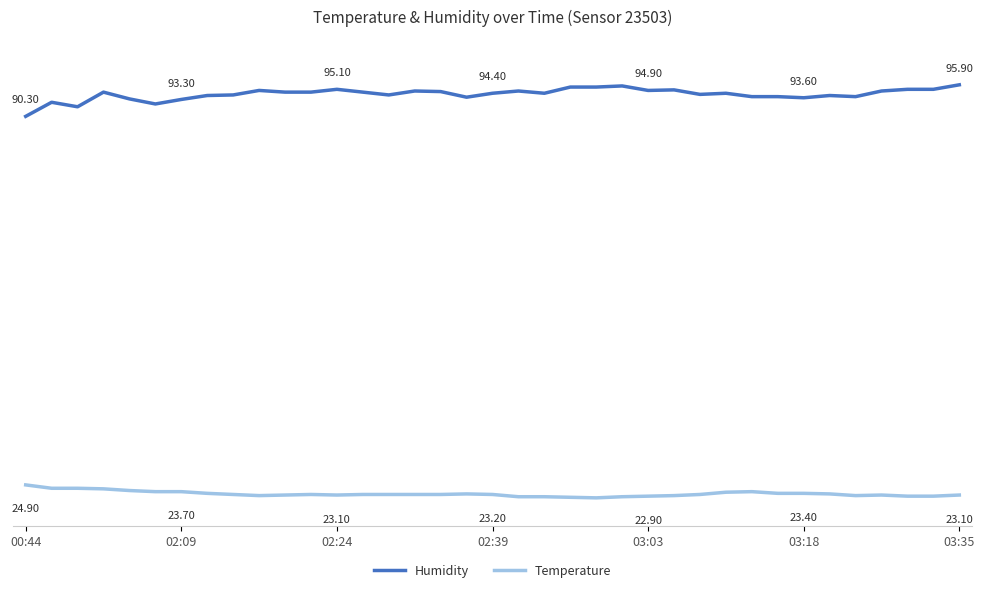

True or false: Temperature and Humidity cross at least once.

False